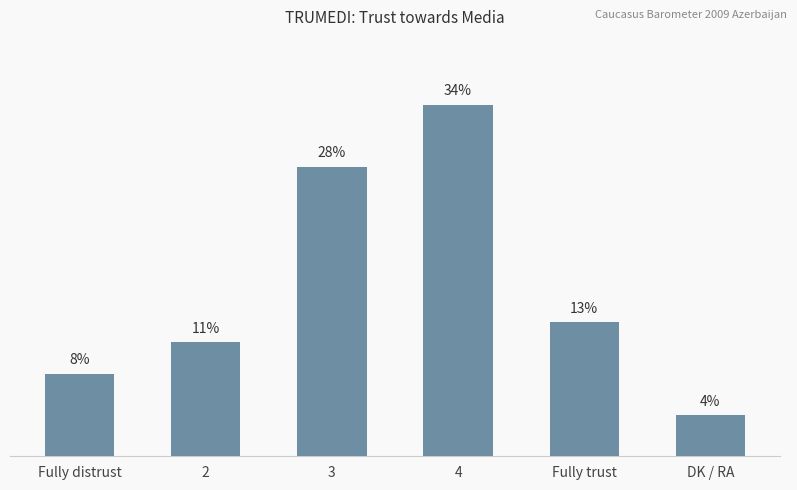

What is the label of the 6th bar from the right?

Fully distrust